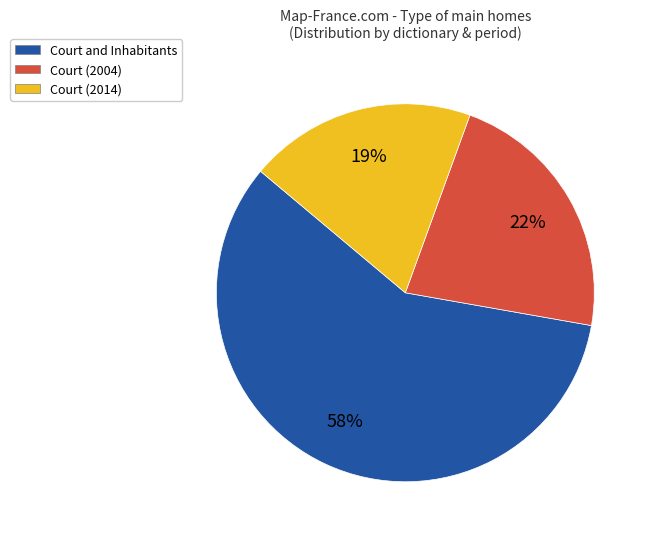

To the nearest percent, what is the difference between the largest and smallest slice percentages?

39%